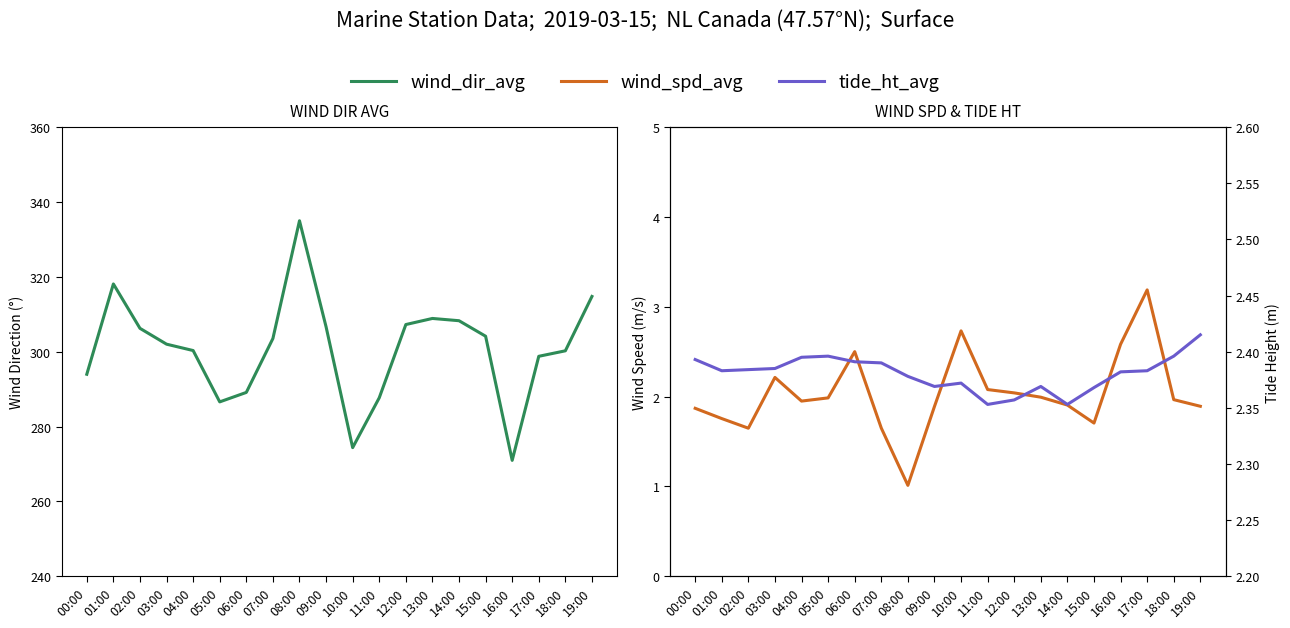

Which category has the highest value across all series?

08:00